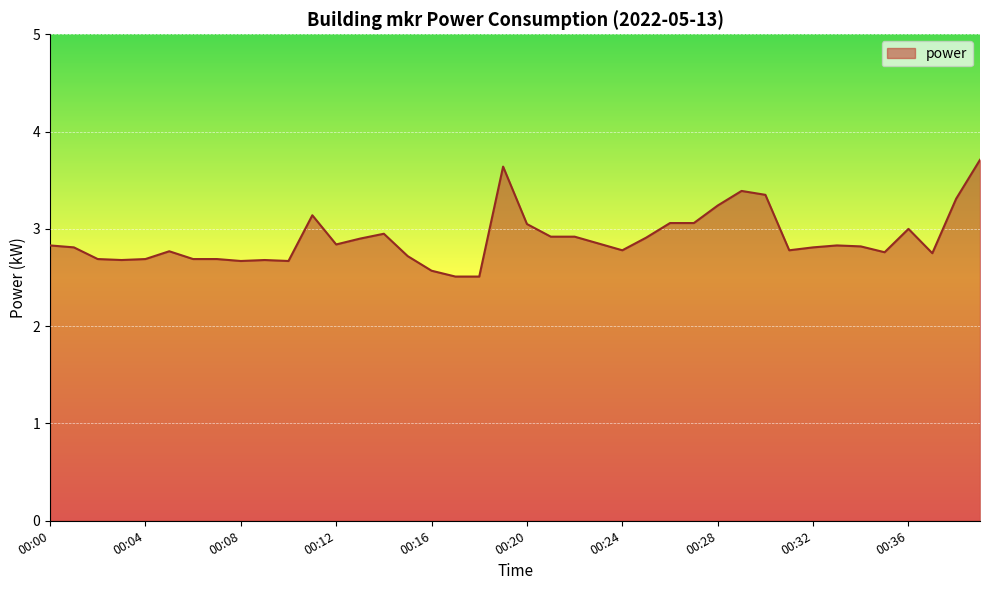

What is the minimum value shown in the chart?

2.5